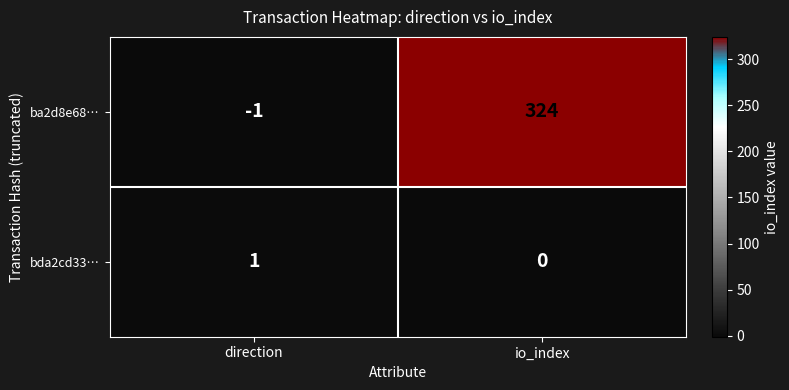

Reading left to right, list all the values displayed in this chart.

ba2d8e68…: direction=-1	io_index=324
bda2cd33…: direction=1	io_index=0